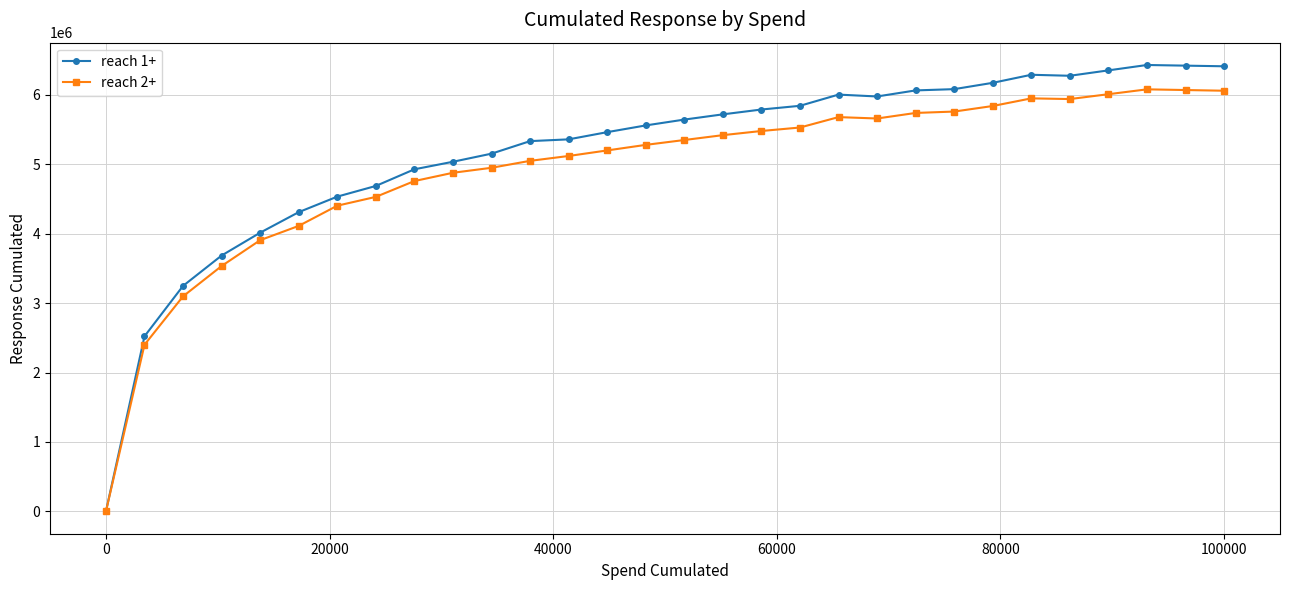

Which series has the largest total across all categories?

reach 1+